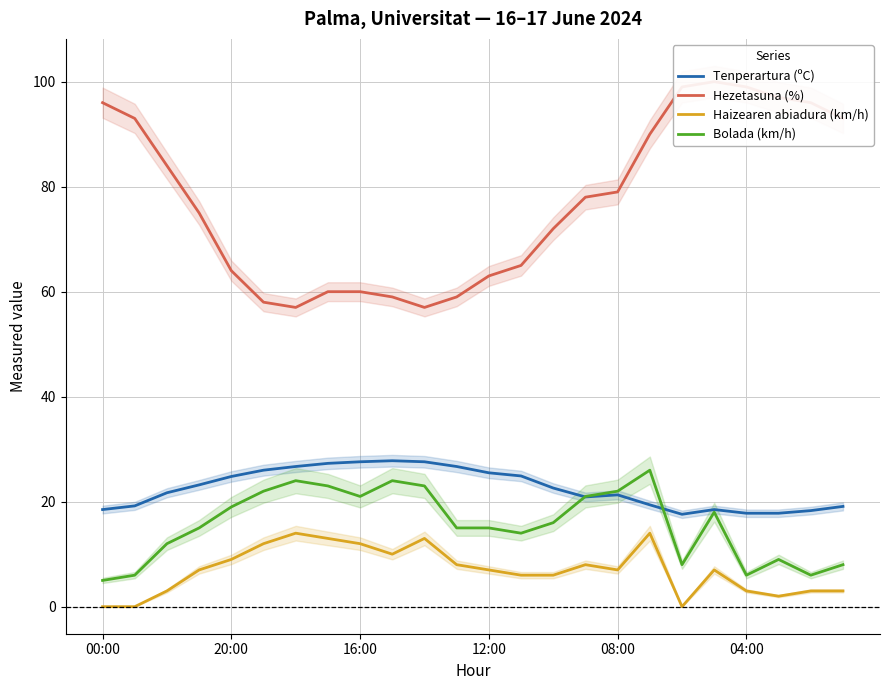

What are all the series names shown in the legend?

Tenperartura (ºC), Hezetasuna (%), Haizearen abiadura (km/h), Bolada (km/h)